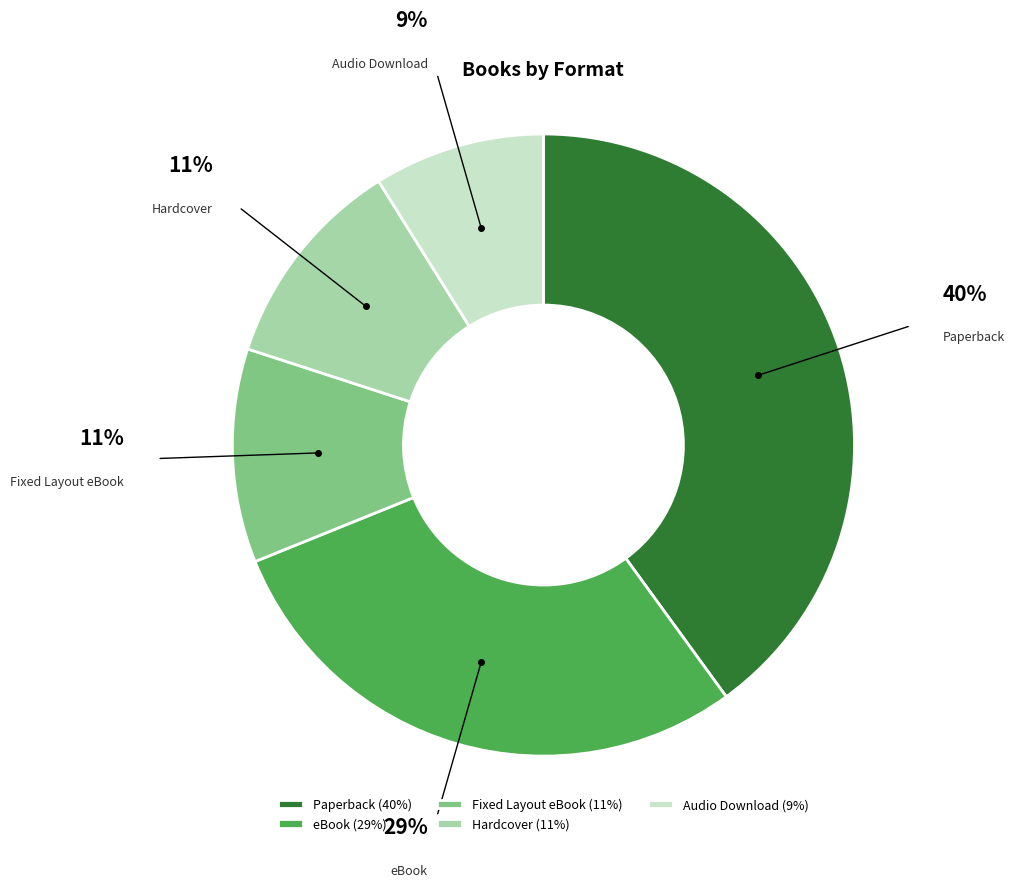

Is it true that Audio Download is 9% of the pie?

True